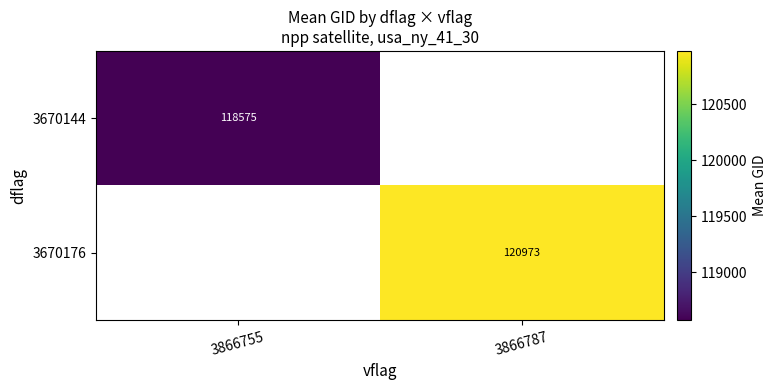

Which category has the lowest value across all series?

3866755